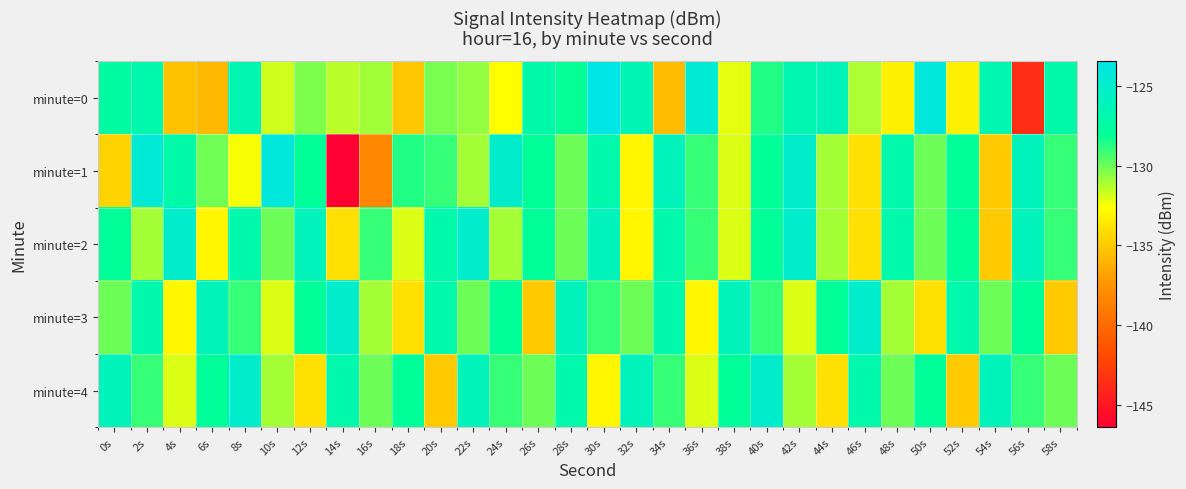

Reading left to right, transcribe all the data shown in this chart.

minute=0: 0s=-127.5	2s=-126.9	4s=-135.4	6s=-135.7	8s=-126.6	10s=-131.8	12s=-130.3	14s=-131.4	16s=-130.9	18s=-135.1	20s=-130.2	22s=-130.7	24s=-132.7	26s=-127.0	28s=-128.1	30s=-123.4	32s=-126.4	34s=-135.6	36s=-124.5	38s=-132.2	40s=-128.6	42s=-126.6	44s=-126.3	46s=-131.1	48s=-133.2	50s=-124.1	52s=-133.3	54s=-126.6	56s=-143.6	58s=-127.1
minute=1: 0s=-134.6	2s=-124.4	4s=-127.2	6s=-130.1	8s=-132.5	10s=-124.1	12s=-128.0	14s=-146.4	16s=-138.2	18s=-128.6	20s=-129.0	22s=-131.0	24s=-125.0	26s=-128.0	28s=-130.0	30s=-127.0	32s=-133.0	34s=-126.0	36s=-129.0	38s=-132.0	40s=-128.0	42s=-125.0	44s=-131.0	46s=-134.0	48s=-127.0	50s=-130.0	52s=-128.0	54s=-135.0	56s=-126.0	58s=-129.0
minute=2: 0s=-128.0	2s=-131.0	4s=-125.0	6s=-133.0	8s=-127.0	10s=-130.0	12s=-126.0	14s=-134.0	16s=-129.0	18s=-132.0	20s=-127.0	22s=-125.0	24s=-131.0	26s=-128.0	28s=-130.0	30s=-126.0	32s=-133.0	34s=-127.0	36s=-129.0	38s=-132.0	40s=-128.0	42s=-125.0	44s=-131.0	46s=-134.0	48s=-127.0	50s=-130.0	52s=-128.0	54s=-135.0	56s=-126.0	58s=-129.0
minute=3: 0s=-130.0	2s=-127.0	4s=-133.0	6s=-126.0	8s=-129.0	10s=-132.0	12s=-128.0	14s=-125.0	16s=-131.0	18s=-134.0	20s=-127.0	22s=-130.0	24s=-128.0	26s=-135.0	28s=-126.0	30s=-129.0	32s=-130.0	34s=-127.0	36s=-133.0	38s=-126.0	40s=-129.0	42s=-132.0	44s=-128.0	46s=-125.0	48s=-131.0	50s=-134.0	52s=-127.0	54s=-130.0	56s=-128.0	58s=-135.0
minute=4: 0s=-126.0	2s=-129.0	4s=-132.0	6s=-128.0	8s=-125.0	10s=-131.0	12s=-134.0	14s=-127.0	16s=-130.0	18s=-128.0	20s=-135.0	22s=-126.0	24s=-129.0	26s=-130.0	28s=-127.0	30s=-133.0	32s=-126.0	34s=-129.0	36s=-132.0	38s=-128.0	40s=-125.0	42s=-131.0	44s=-134.0	46s=-127.0	48s=-130.0	50s=-128.0	52s=-135.0	54s=-126.0	56s=-129.0	58s=-130.0